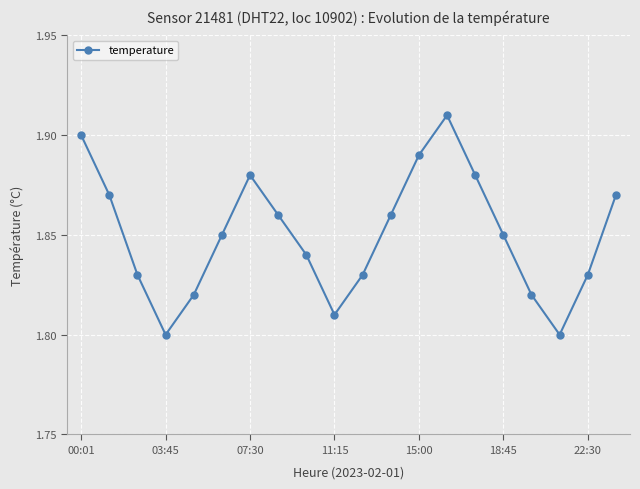

How many points are higher than both their immediate neighbors (excluding endpoints)?

2